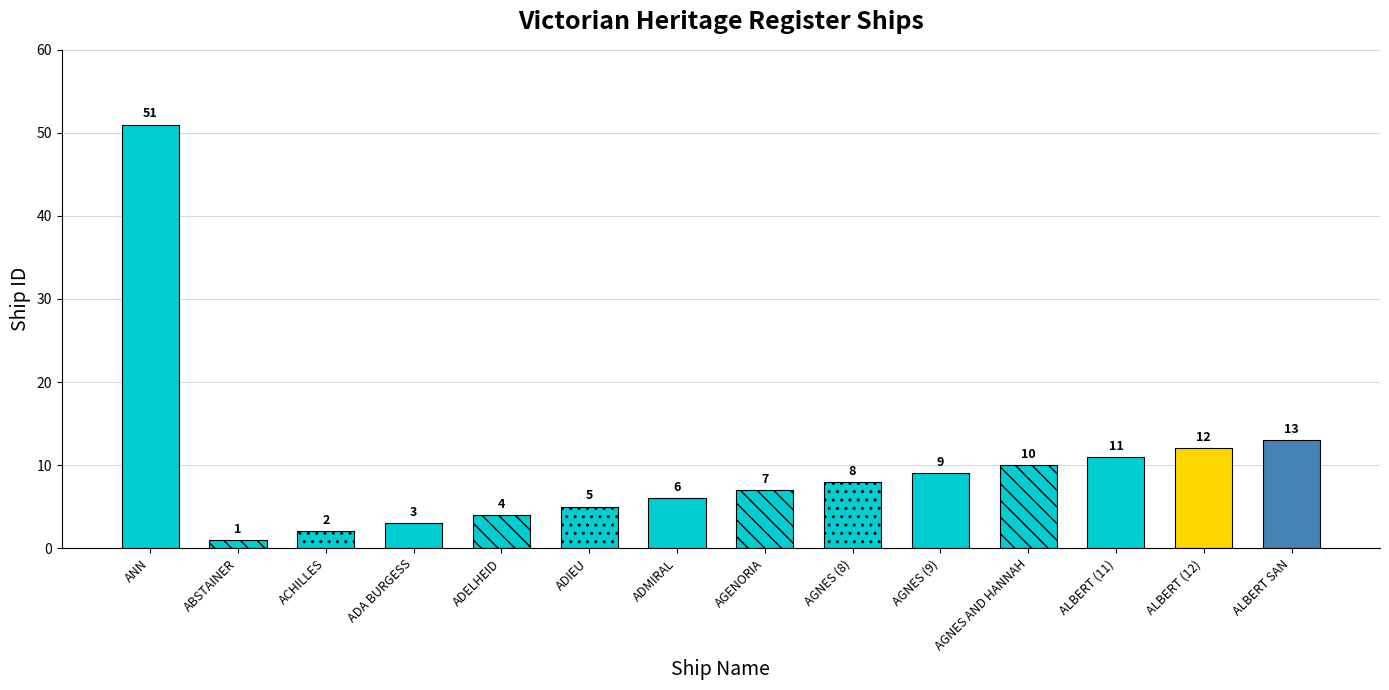

How many bars are there in total?

14